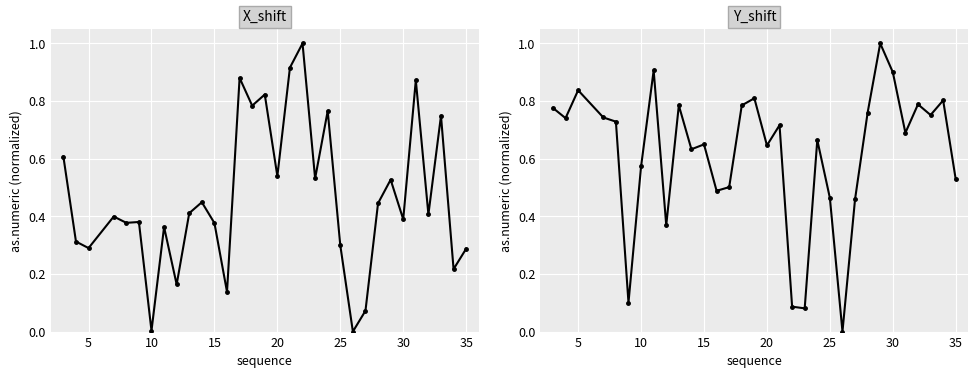

What is the value of the Y_shift point at the 1st from the left?

0.8